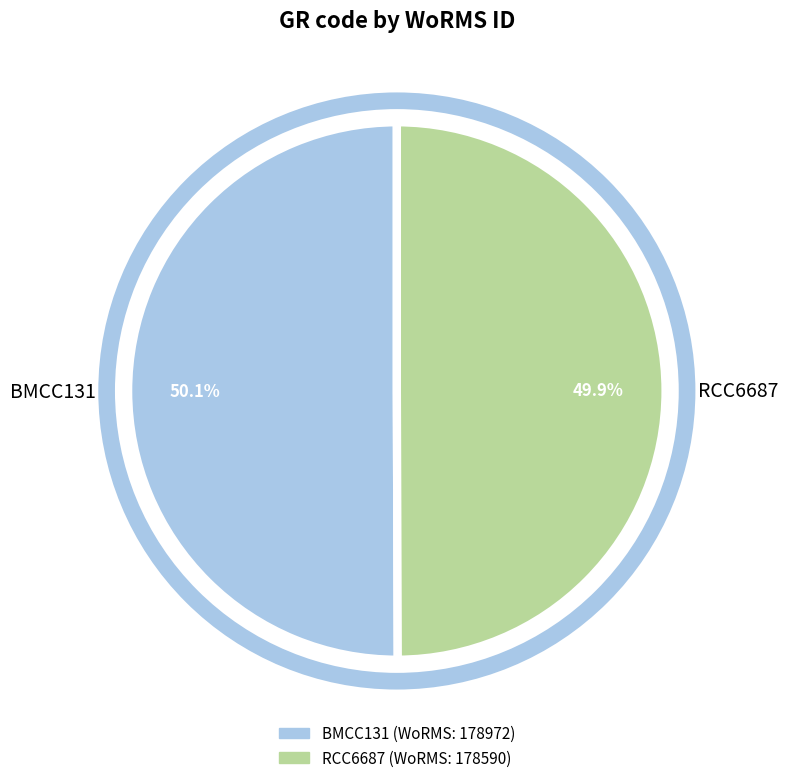

What is the ratio of the value at RCC6687 to the value at BMCC131?

1.0